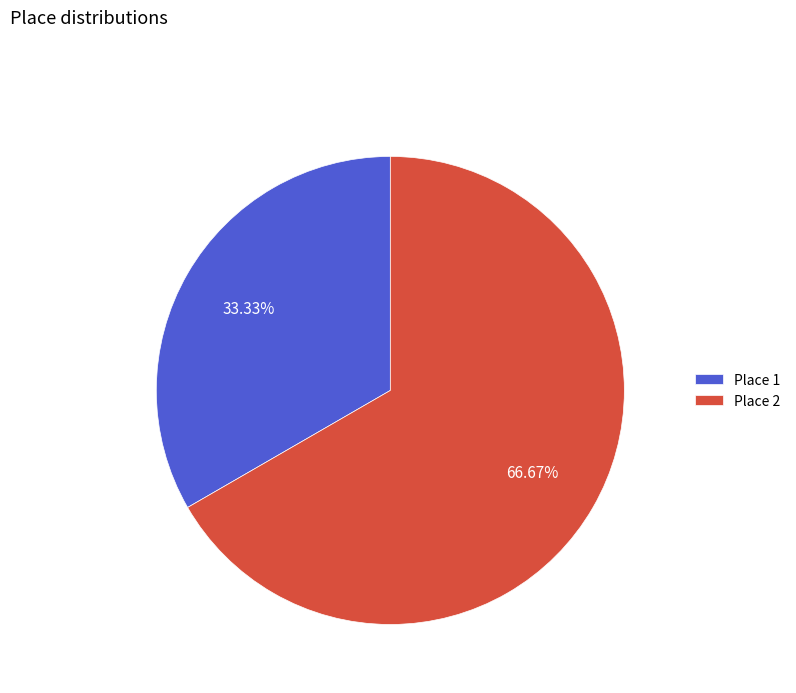

Rank the categories by value from lowest to highest.

Place 1, Place 2